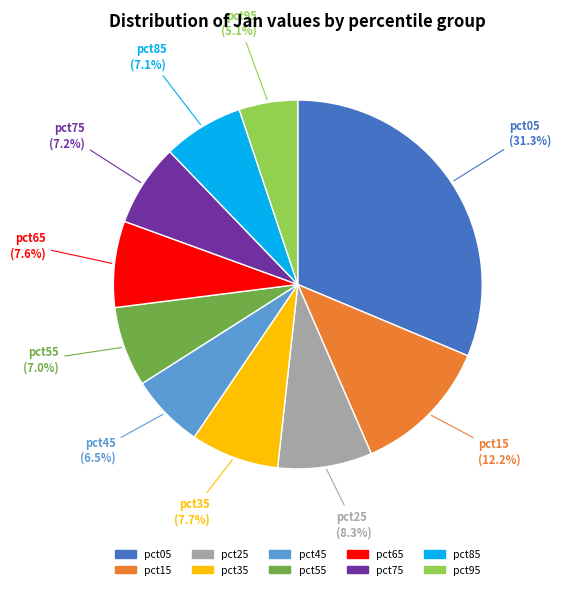

Approximately how many times larger is the value at pct65 compared to pct15?

0.6